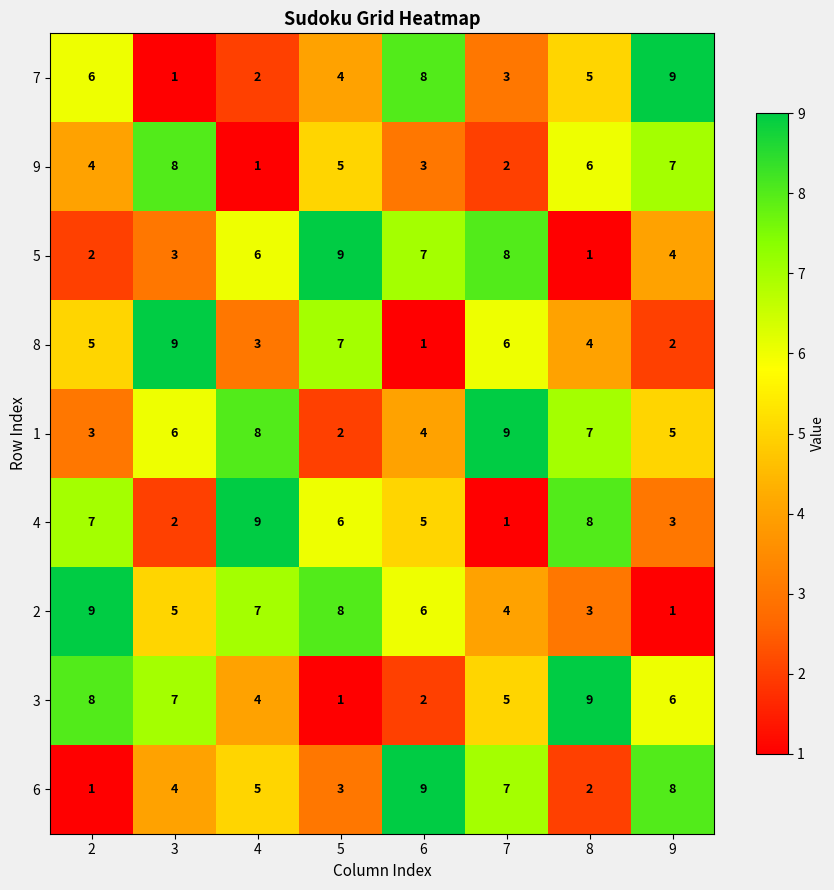

Rank the categories by 7 value from highest to lowest.

9, 6, 2, 8, 5, 7, 4, 3